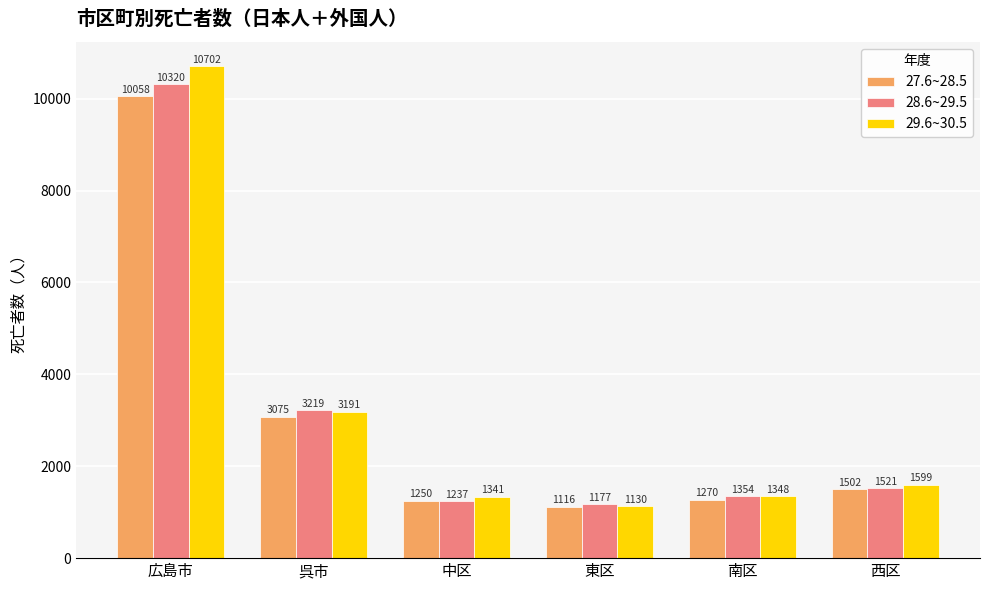

What is the total value across all series at 東区?

3423